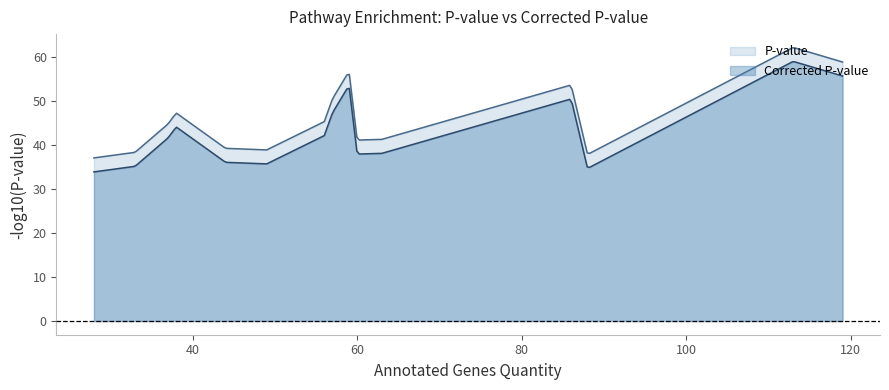

What is the highest value of the Corrected P-value series?

59.0